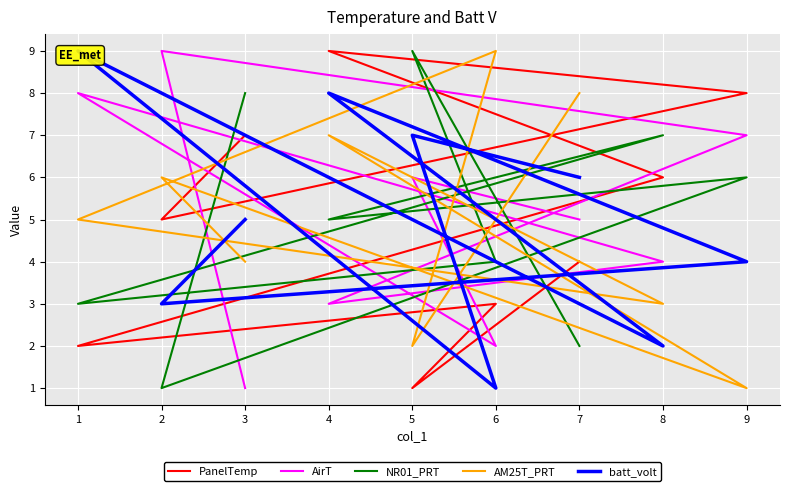

Between 2 and 8, which is larger?

8